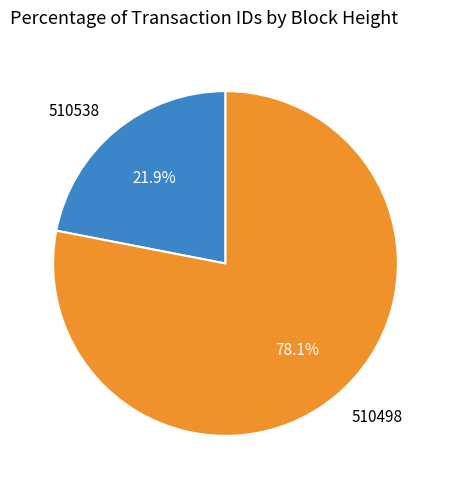

The 510538 slice represents 22% of the pie. True or false?

True